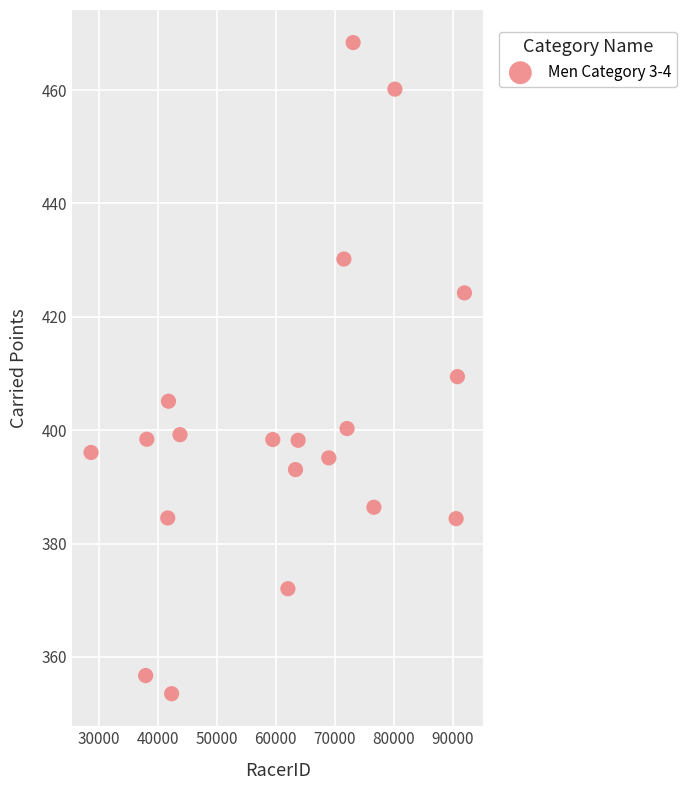

What is the range of X values (max minus min)?

63280.0